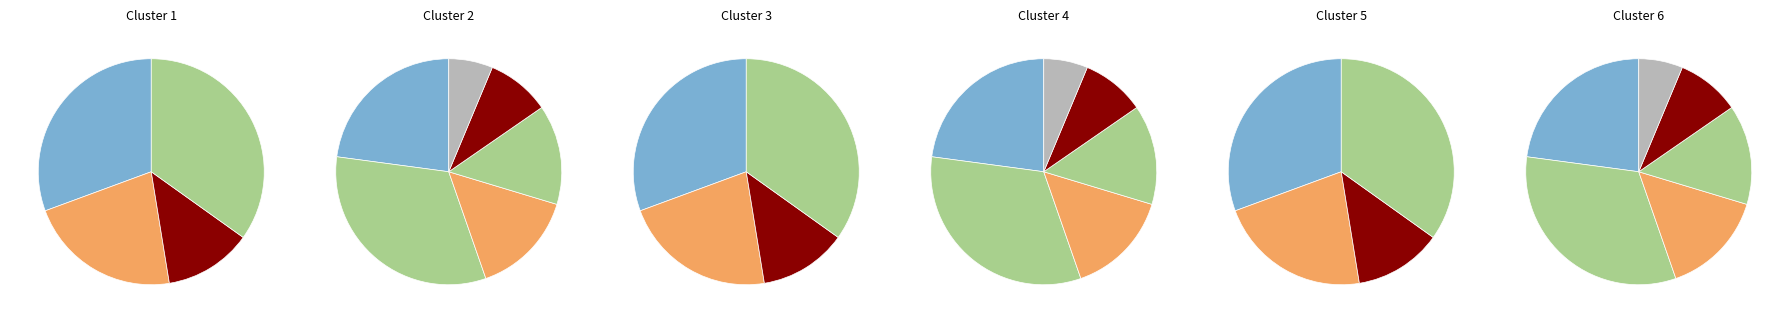

Which category has the smallest portion of the pie?

Фрукты